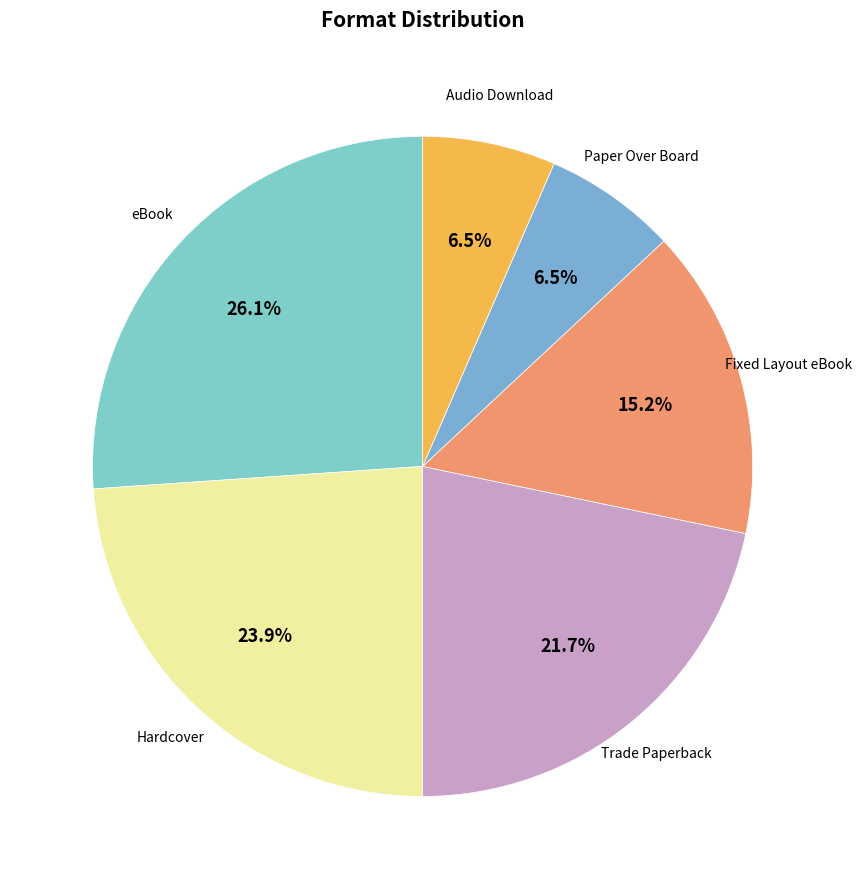

What is the largest slice in the pie chart?

eBook